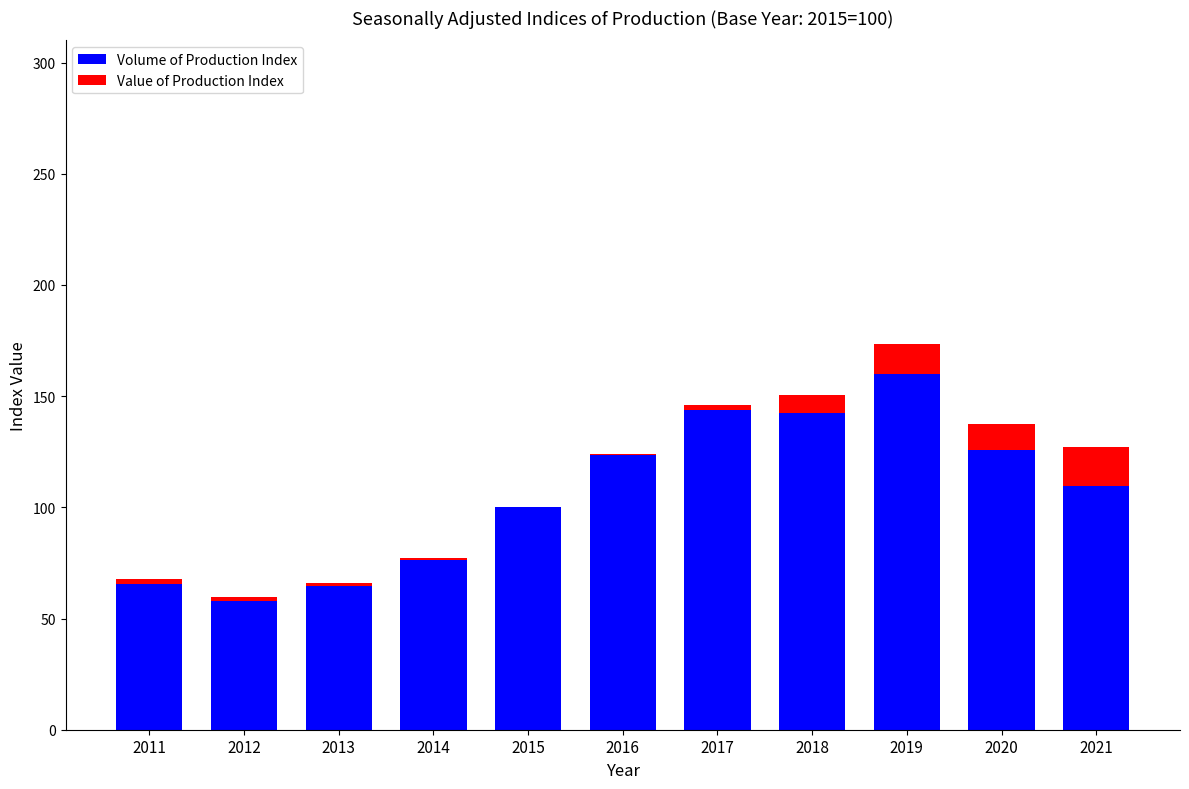

What is the value of the Volume of Production Index bar at the 6th from the left?

123.6